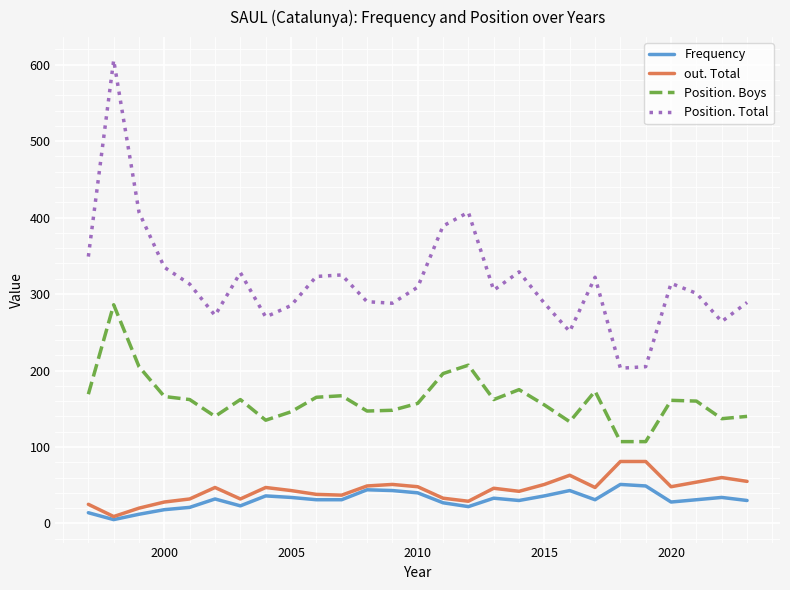

List the series in order of their peak value, lowest first.

Frequency, out. Total, Position. Boys, Position. Total